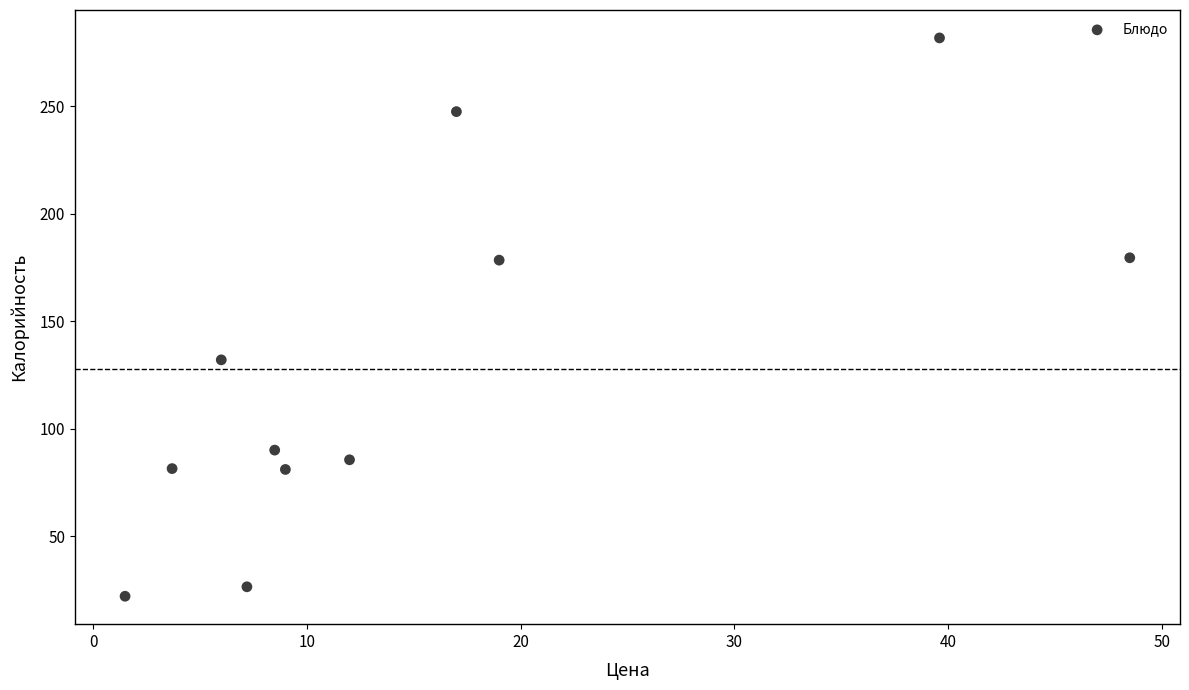

What is the range of X values (max minus min)?

47.0